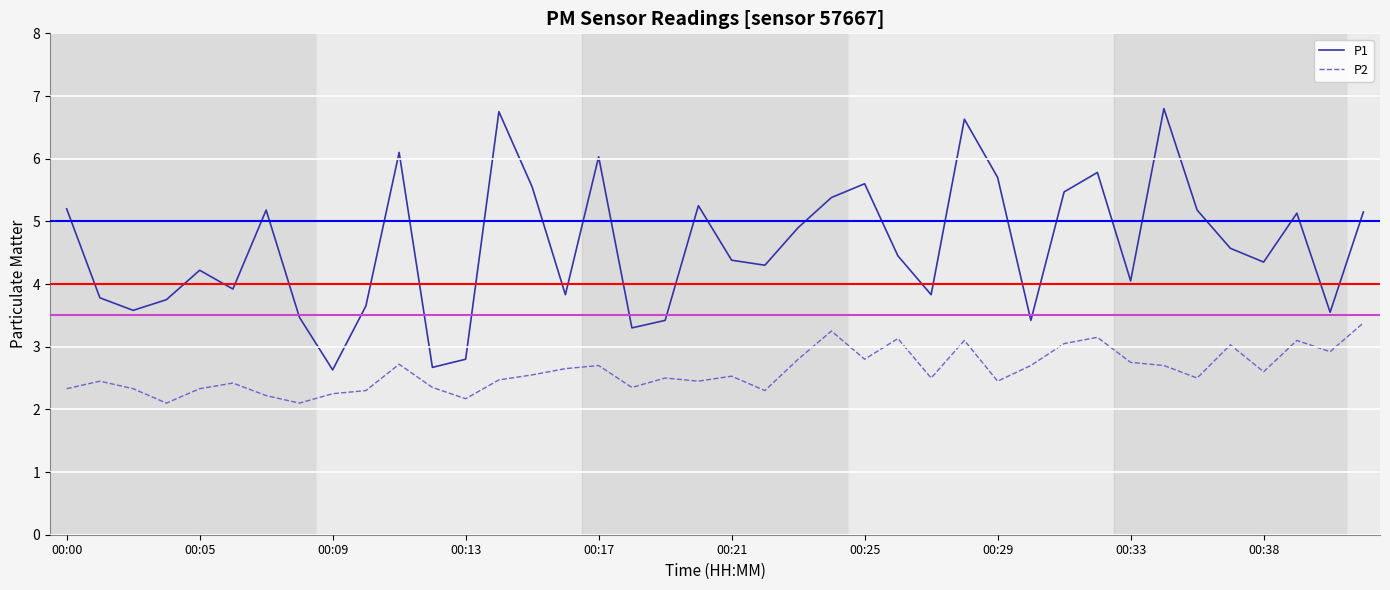

True or false: P2 and P1 intersect in this chart.

False